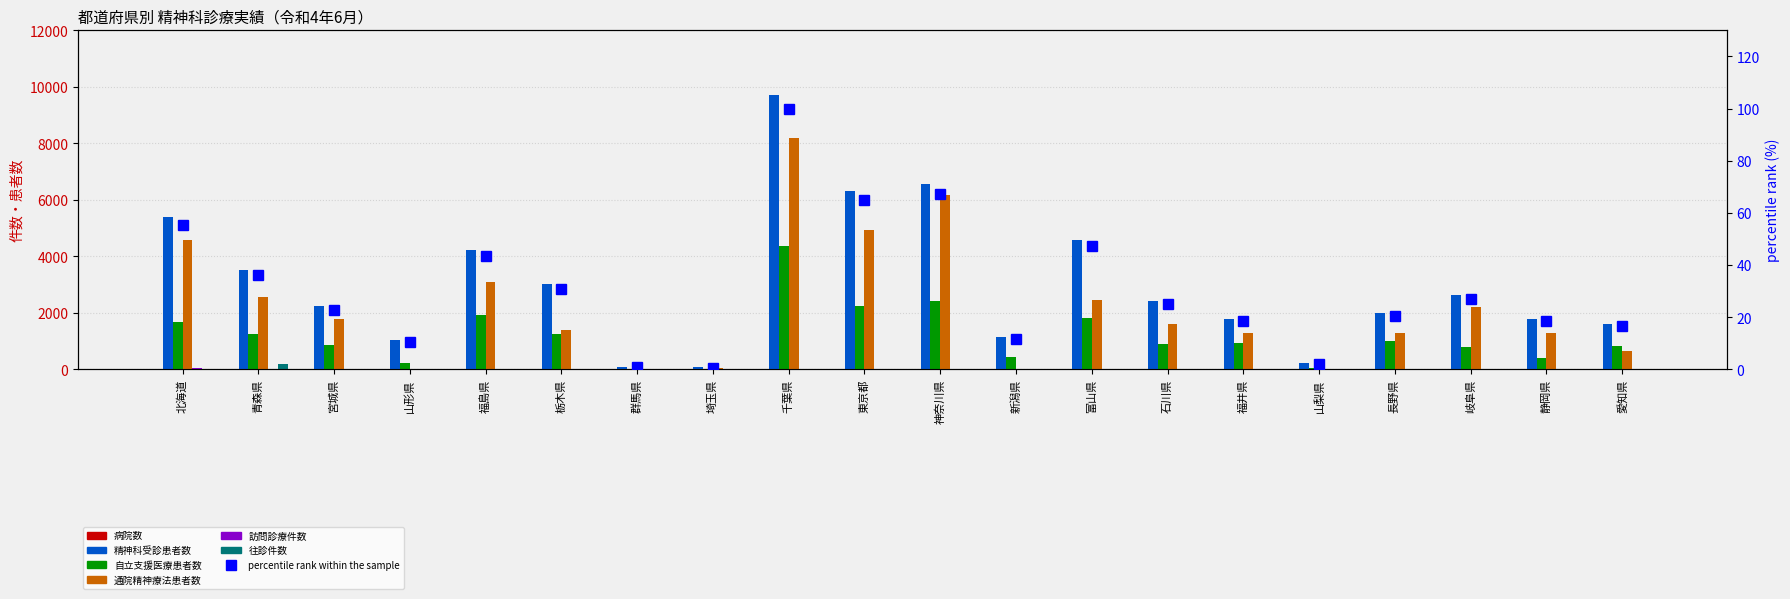

The value of 精神科受診患者数 at 石川県 is 2421. True or false?

True